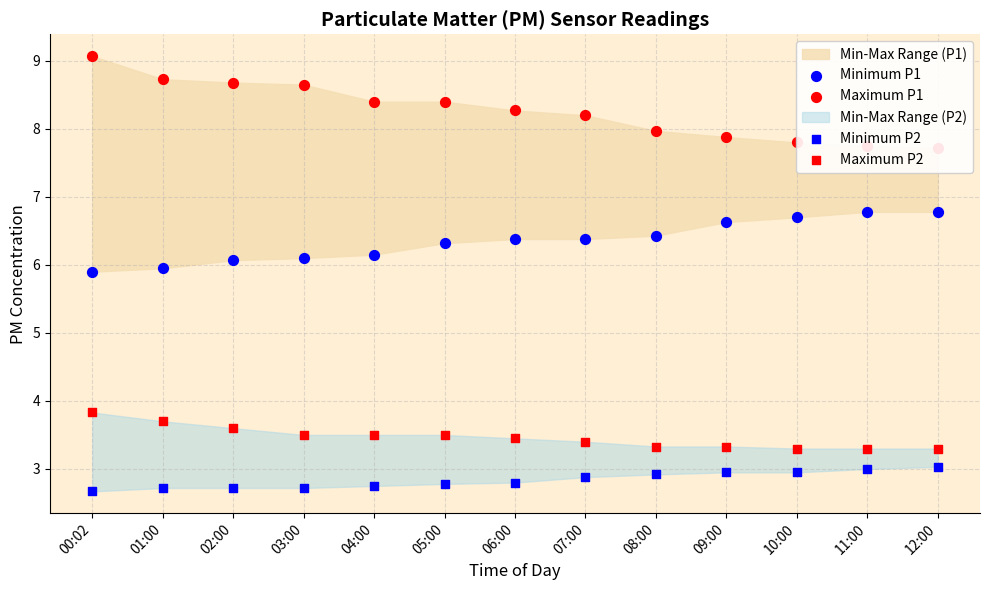

What is the total value across all series at 08:00?

20.6